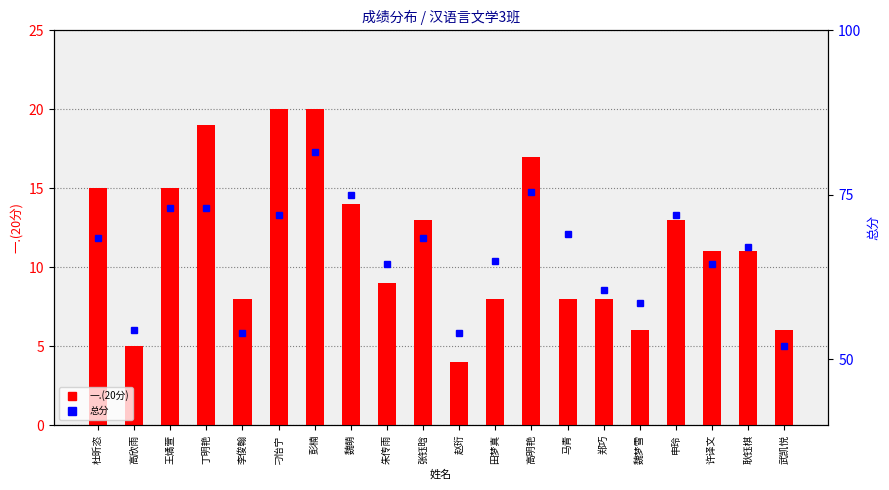

Reading right to left, extract all data points from this chart.

一.(20分): 6.0	11.0	11.0	13.0	6.0	8.0	8.0	17.0	8.0	4.0	13.0	9.0	14.0	20.0	20.0	8.0	19.0	15.0	5.0	15.0
总分: 52.0	67.0	64.5	72.0	58.5	60.5	69.0	75.5	65.0	54.0	68.5	64.5	75.0	81.5	72.0	54.0	73.0	73.0	54.5	68.5